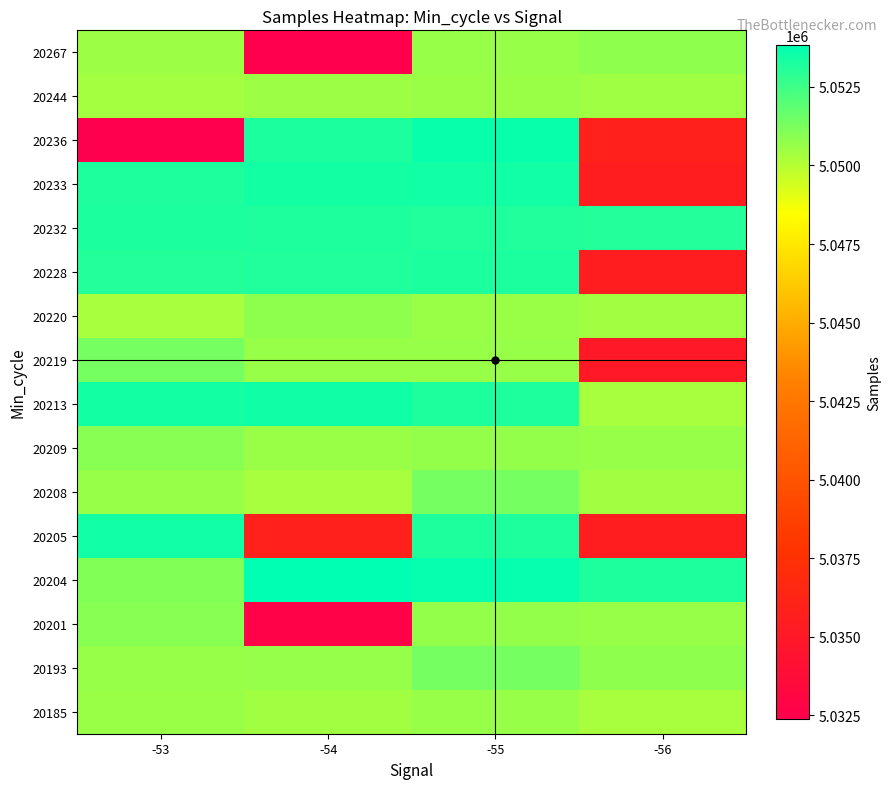

At how many categories does at least one series exceed 5040353?

4